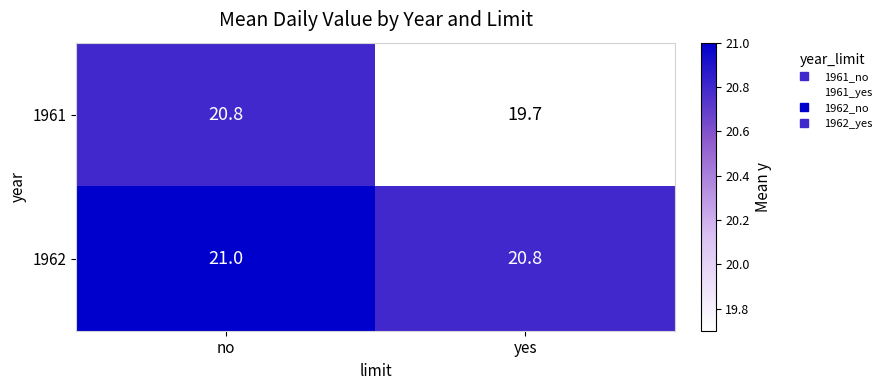

At which category is the sum across all series the highest?

no